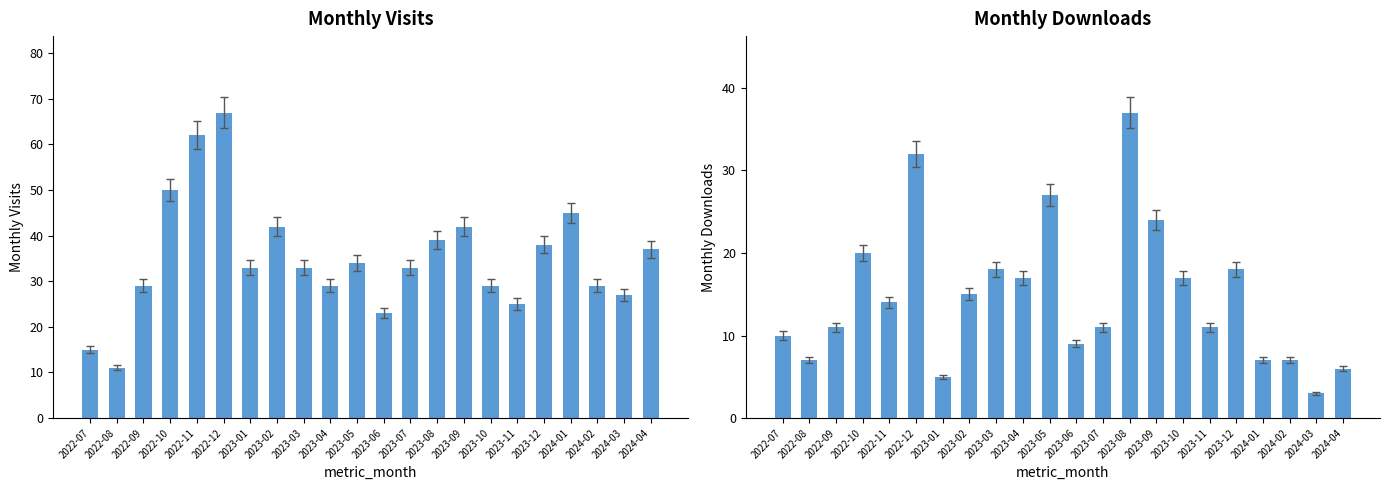

Are the bars grouped side by side (vs. stacked)?

Yes